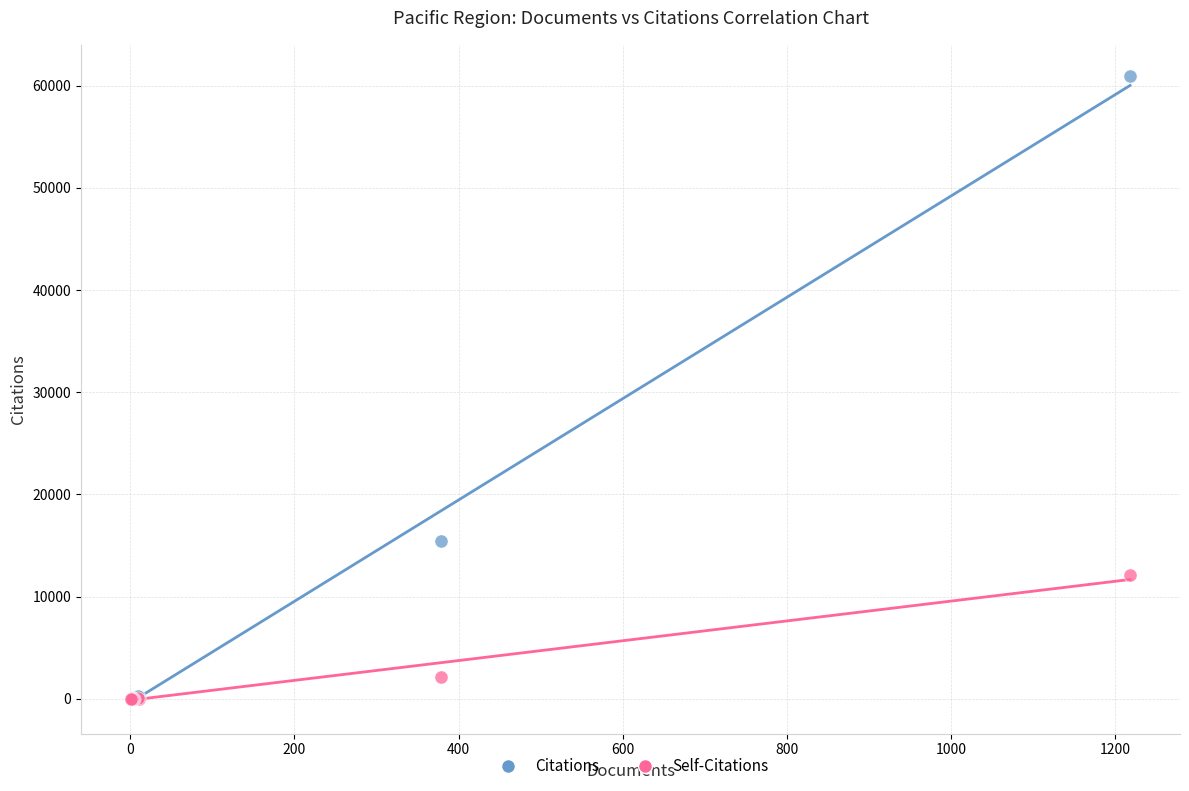

Across all series, what Y value is closest to 30472?

15394